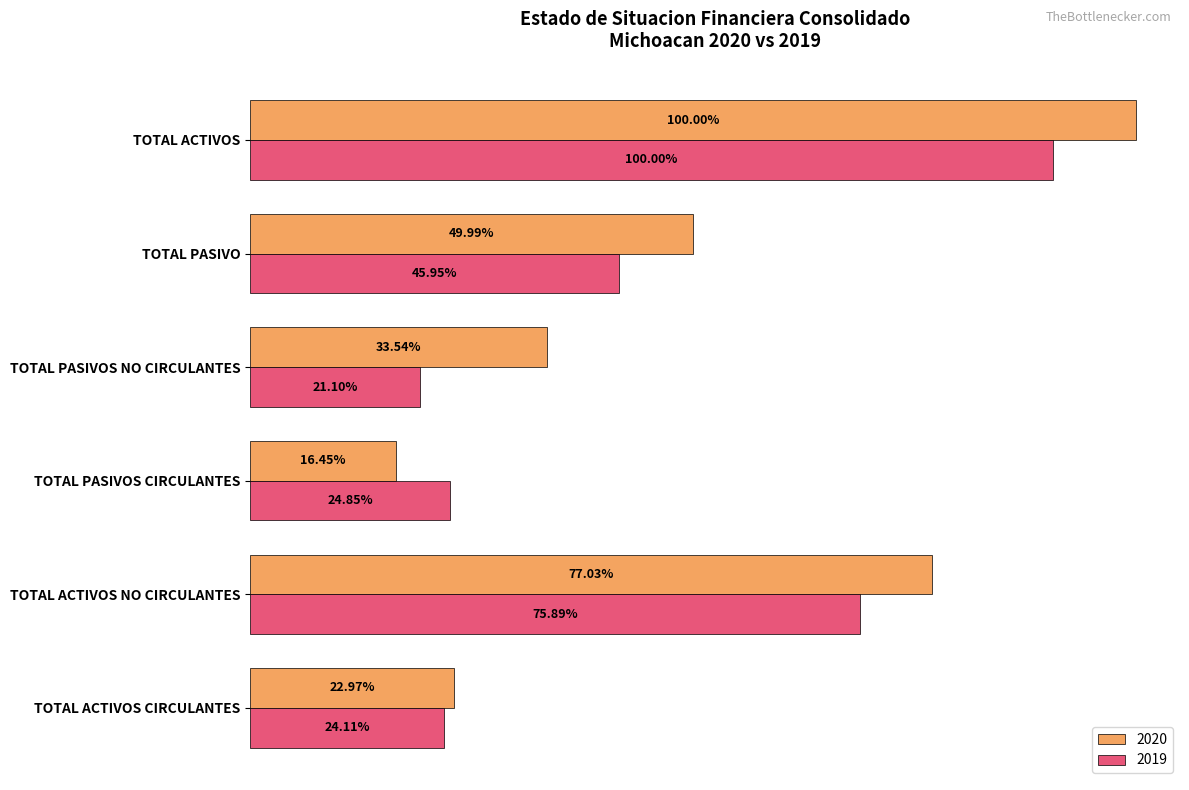

Rank the series by their maximum value, from lowest to highest.

2019, 2020